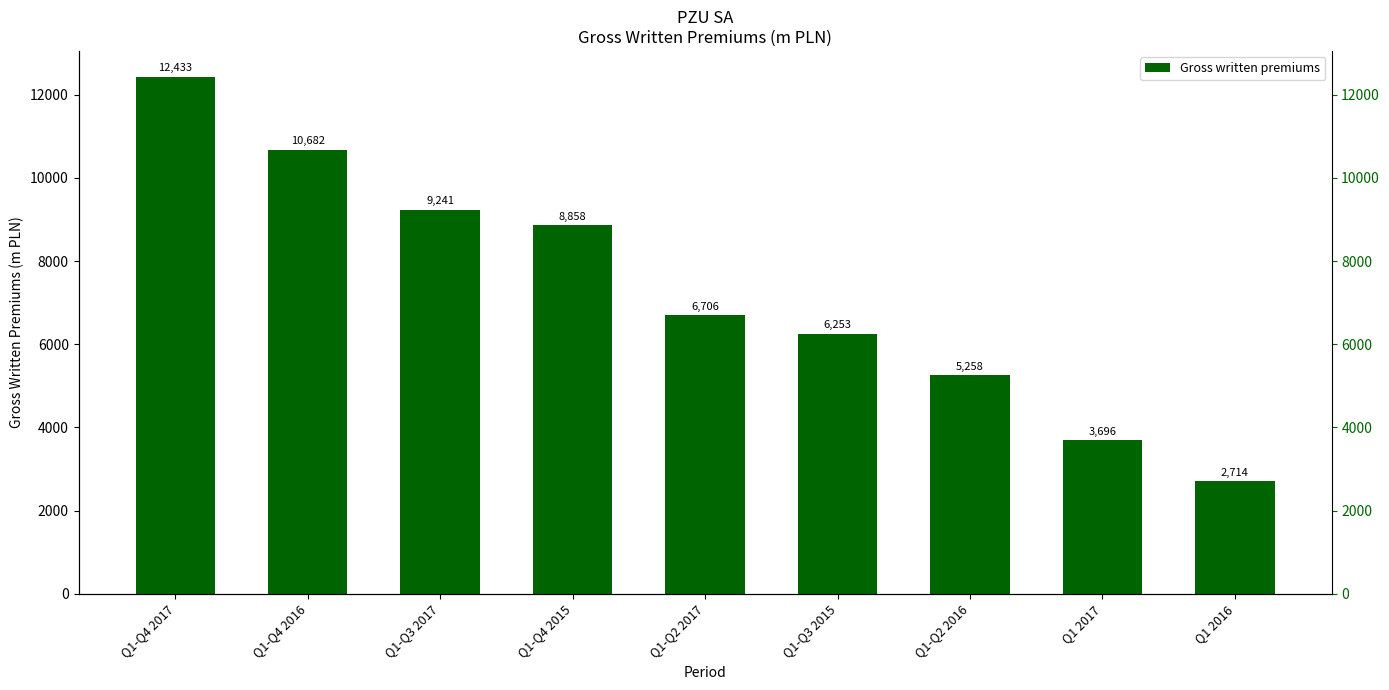

List the labels in order of value, largest first.

Q1-Q4 2017, Q1-Q4 2016, Q1-Q3 2017, Q1-Q4 2015, Q1-Q2 2017, Q1-Q3 2015, Q1-Q2 2016, Q1 2017, Q1 2016